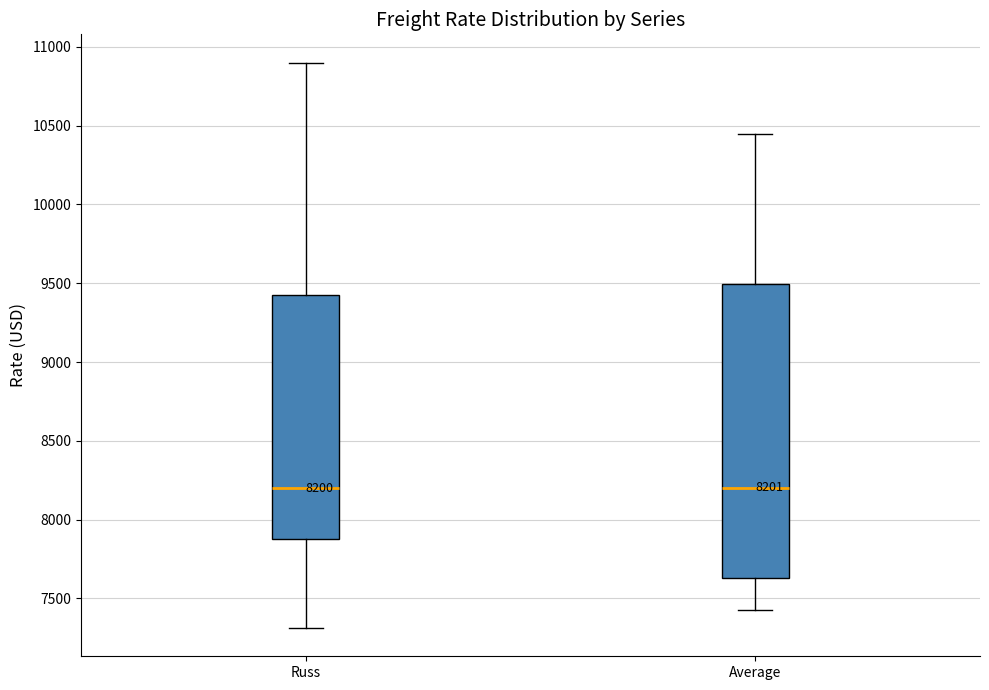

Which box is the tallest, from its lower edge to its upper edge?

Average